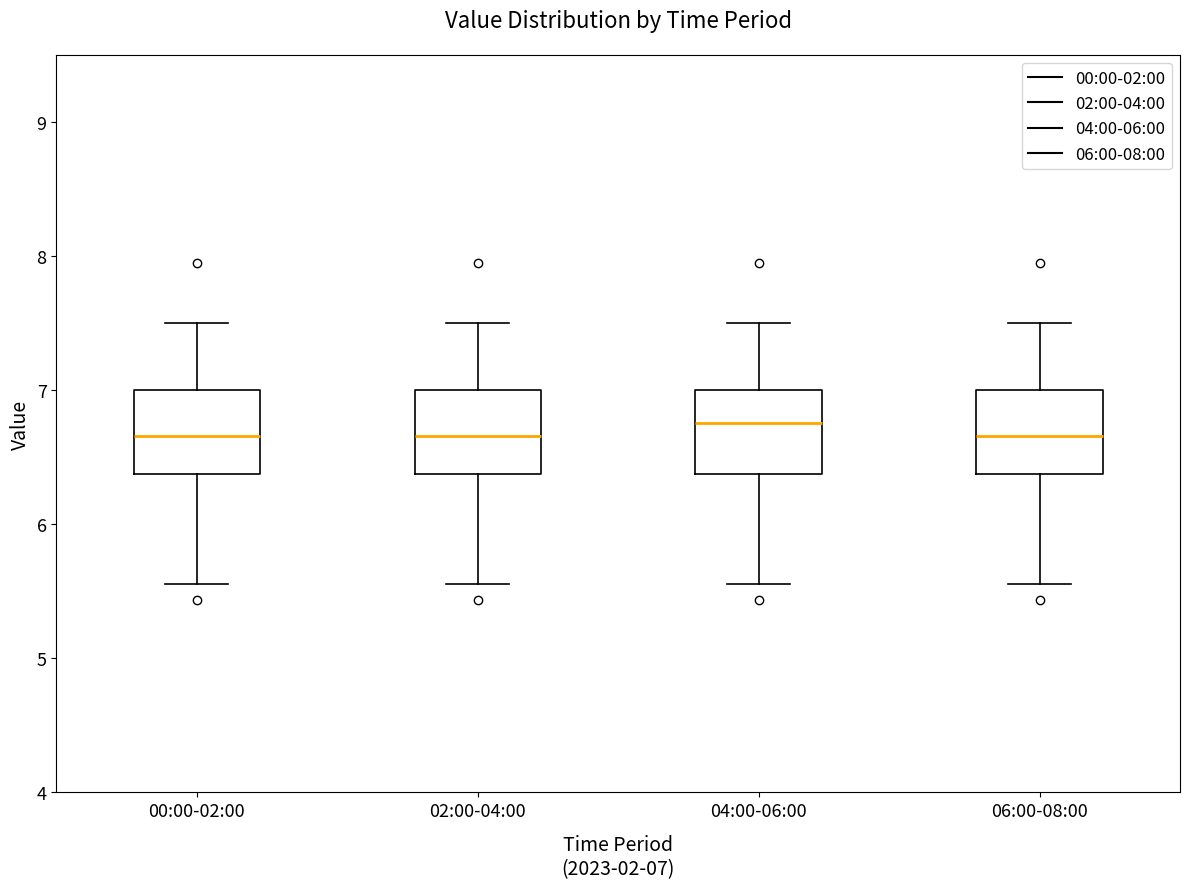

Where does the upper whisker of the box for 02:00-04:00 end on the y-axis? The values are not printed on the chart, so give them approximately, as read against the axis.

7.5